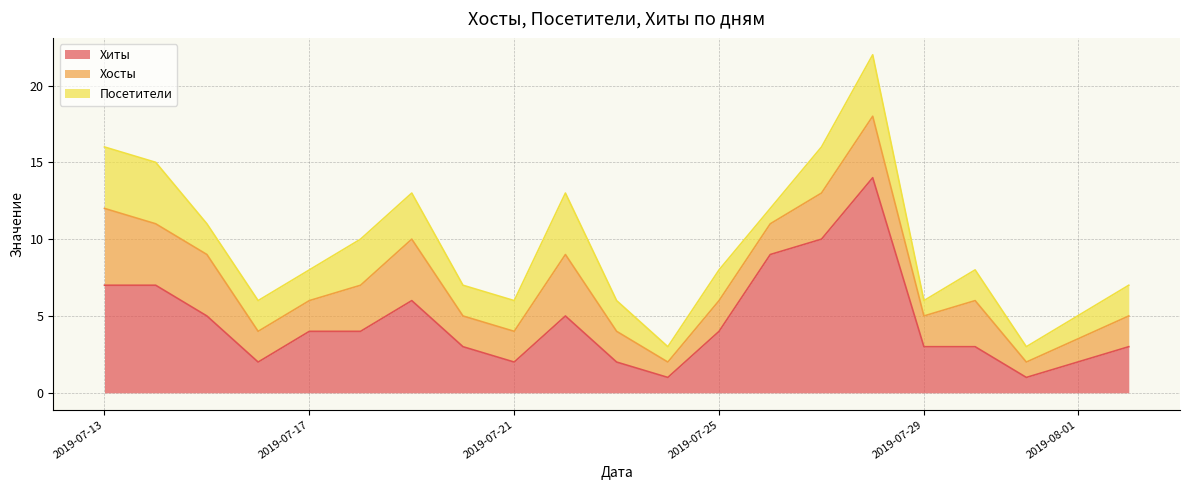

Reading left to right, extract all data points from this chart.

Хиты: 7	7	5	2	4	4	6	3	2	5	2	1	4	9	10	14	3	3	1	3
Хосты: 5	4	4	2	2	3	4	2	2	4	2	1	2	2	3	4	2	3	1	2
Посетители: 4	4	2	2	2	3	3	2	2	4	2	1	2	1	3	4	1	2	1	2